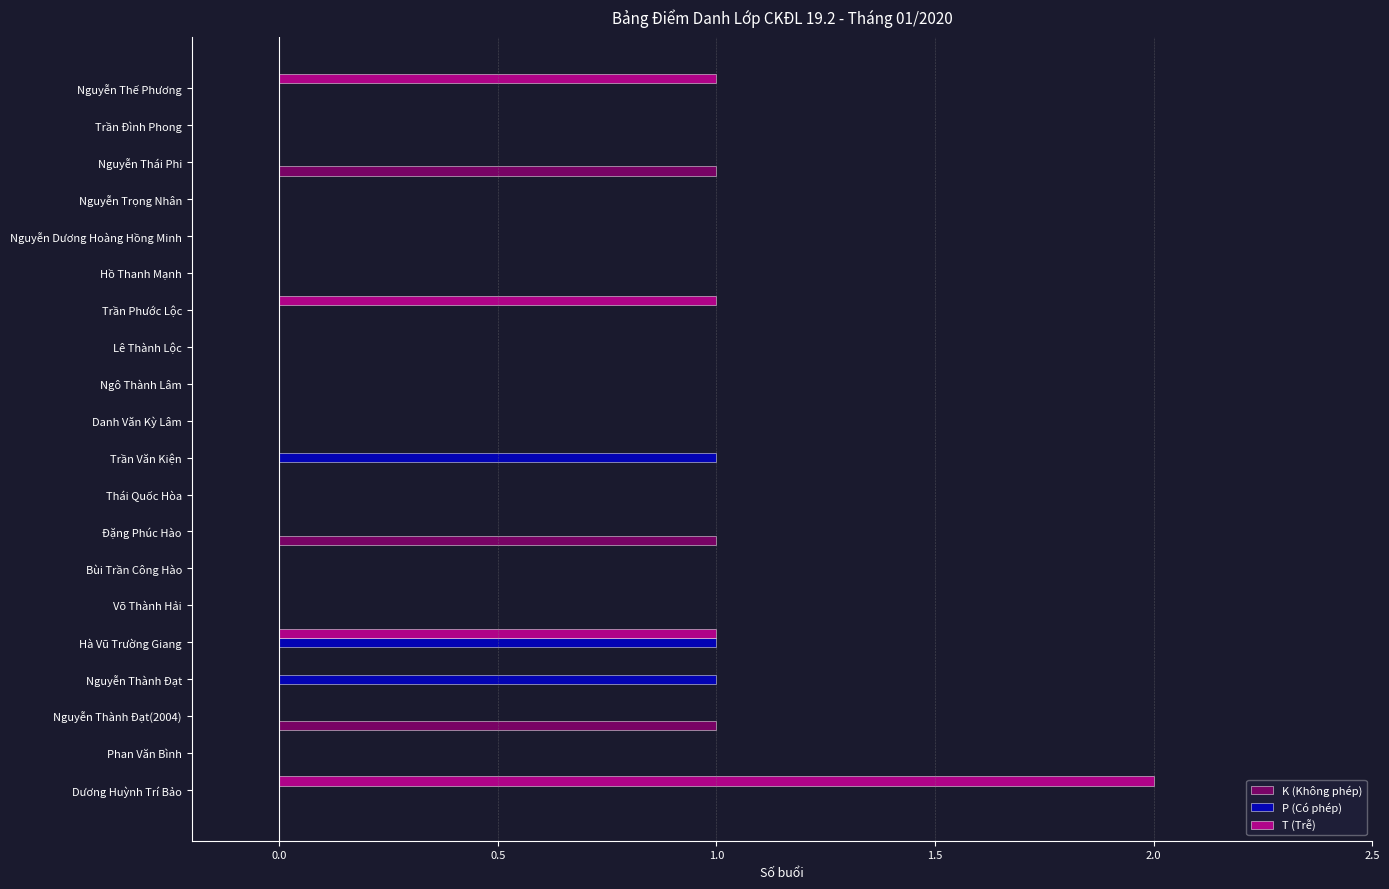

Which category has the highest value across all series?

Dương Huỳnh Trí Bảo